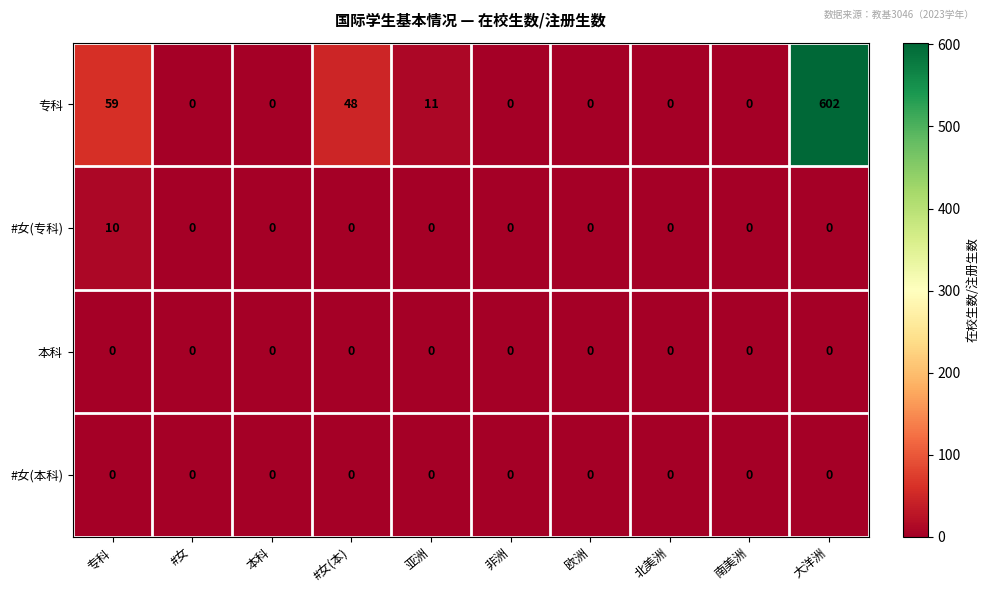

Which series changed the most between 亚洲 and 非洲?

专科